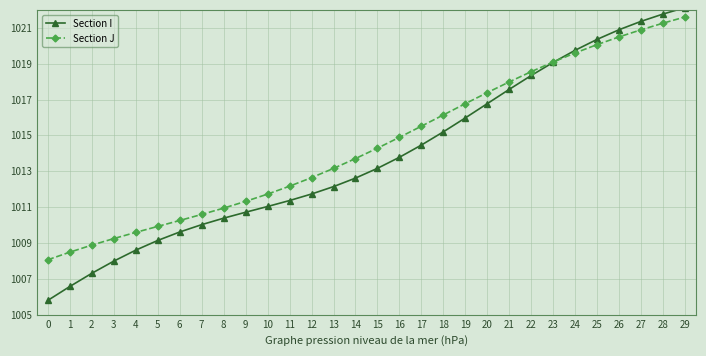

The value of Section J at 4 is 1009.6. True or false?

True